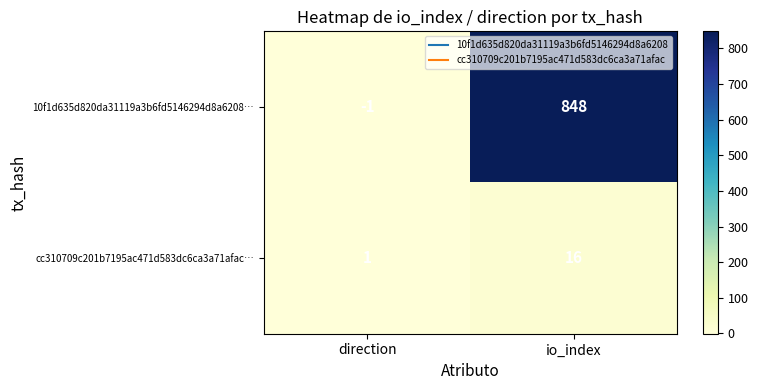

How many data points does each series have?

2